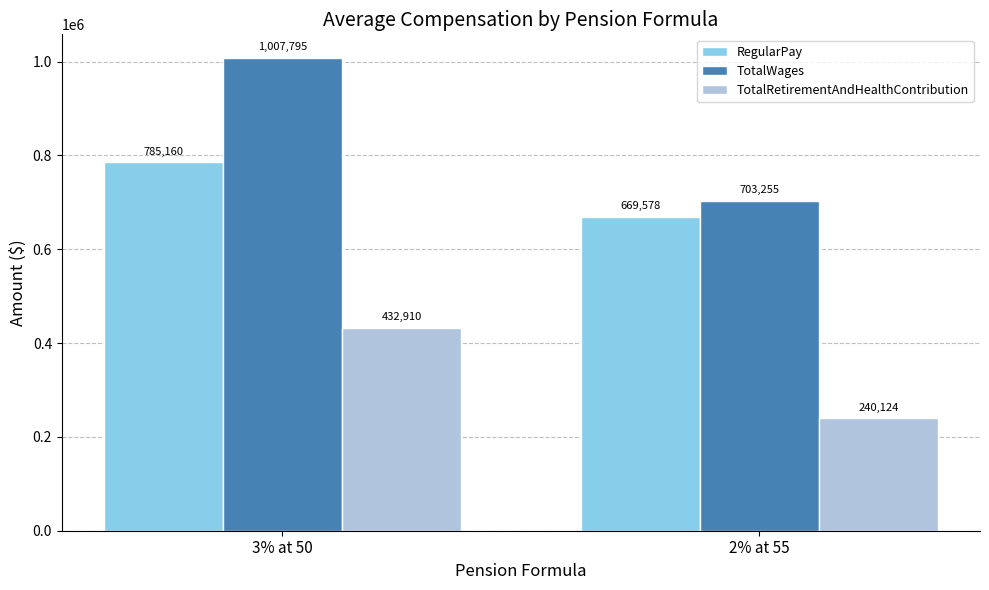

What is the difference between the maximum and minimum values in the TotalRetirementAndHealthContribution series?

192786